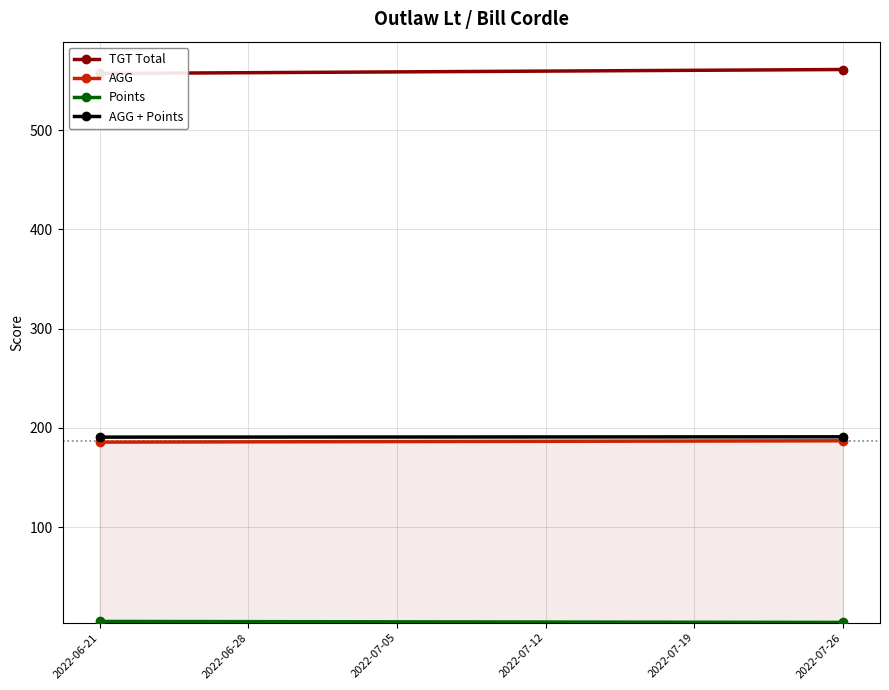

Reading right to left, transcribe all the data shown in this chart.

TGT Total: 561.0	557.0
AGG: 187.0	185.7
Points: 4.0	5.0
AGG + Points: 191.0	190.7